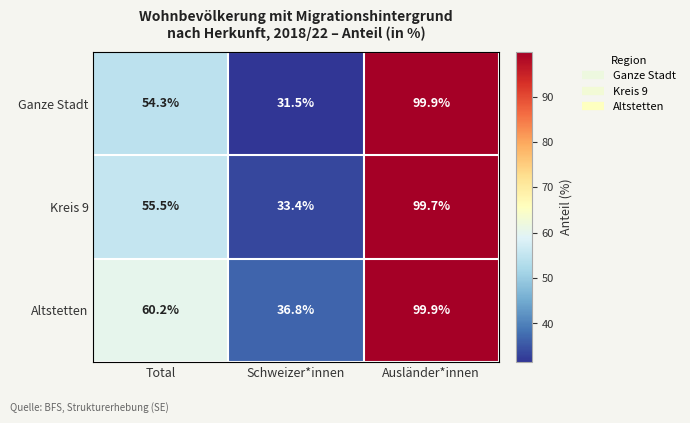

Reading right to left, list all the values displayed in this chart.

Ganze Stadt: 99.9	31.5	54.3
Kreis 9: 99.7	33.4	55.5
Altstetten: 99.9	36.8	60.2